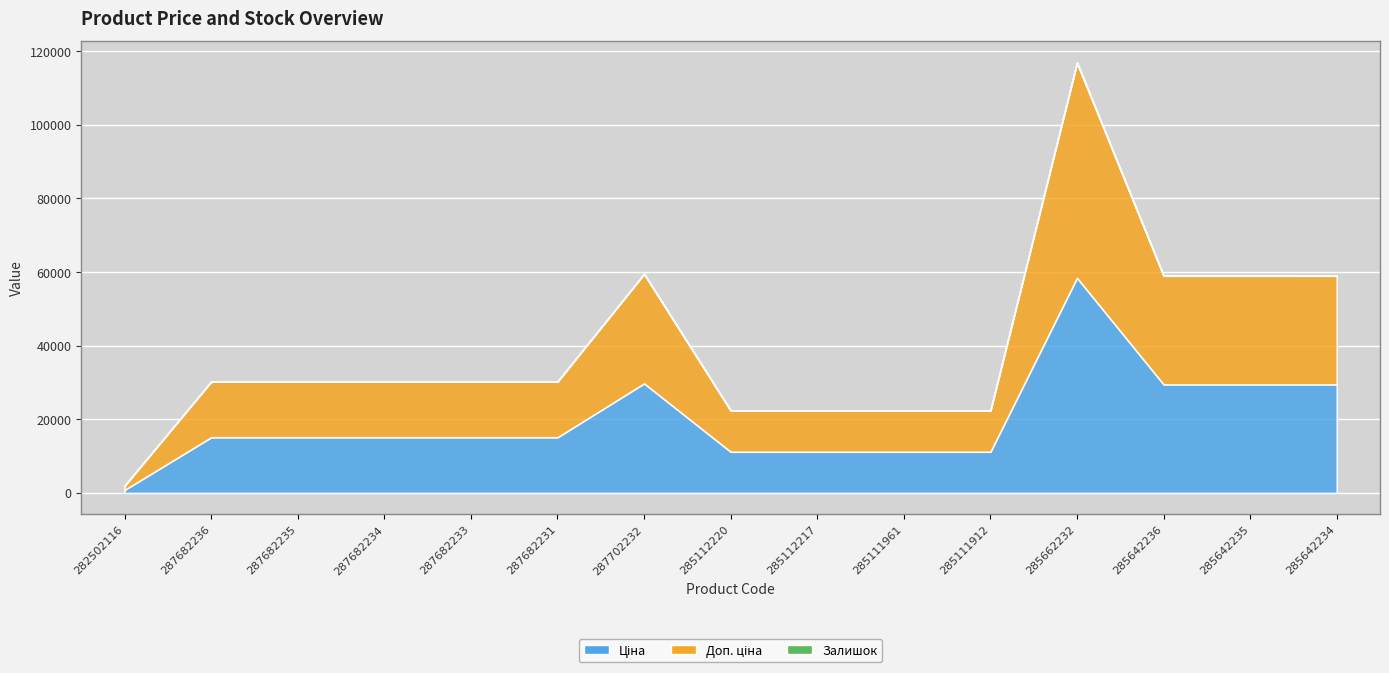

What is the lowest value of the Доп. ціна series?

1109.2